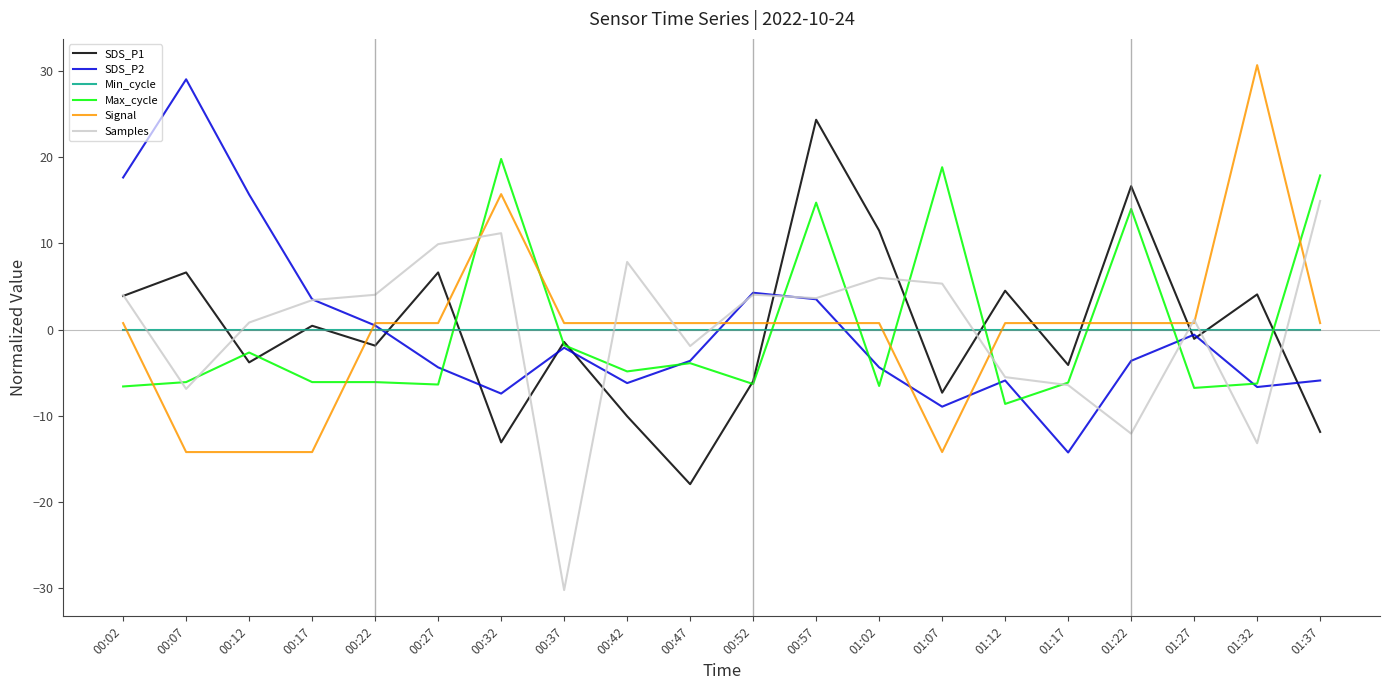

At which category is the sum across all series the highest?

00:57